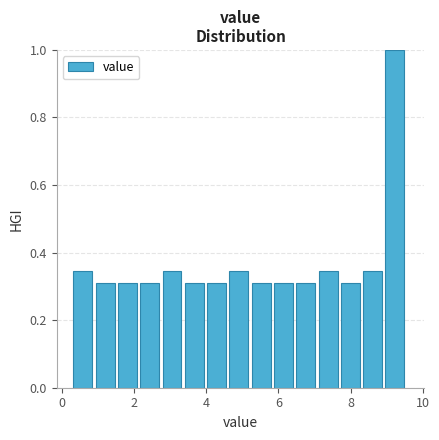

Read against the x-axis, roughly where is the centre of the tallest bar?

9.2